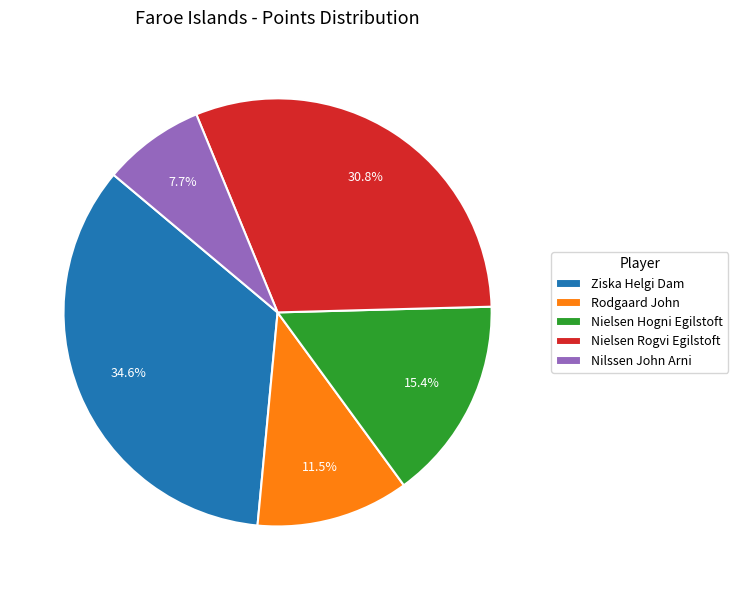

Which category has the biggest portion of the pie?

Ziska Helgi Dam